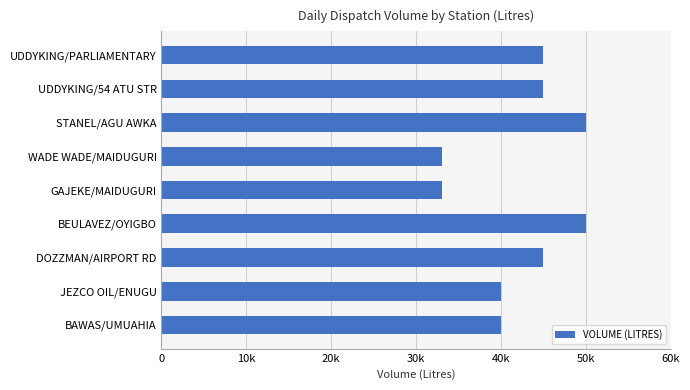

Does the chart contain any negative values?

No